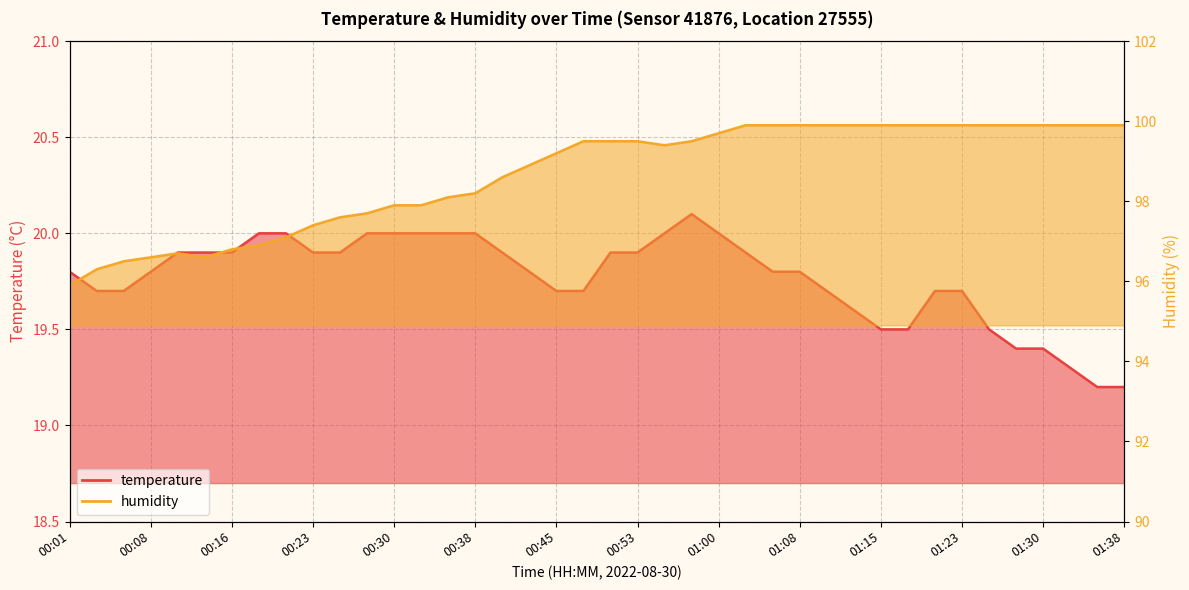

How many lines are shown in the chart?

2